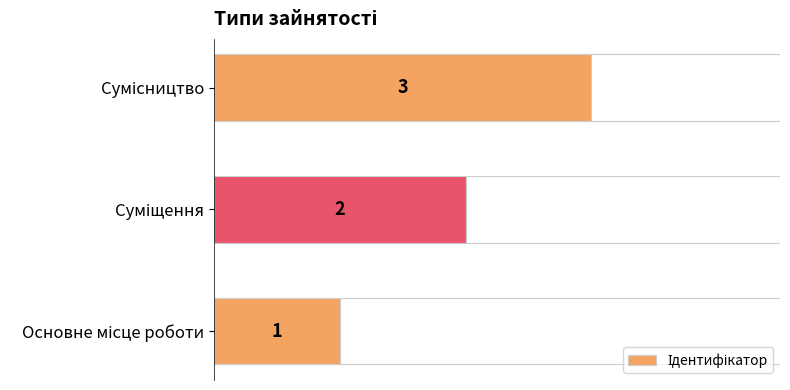

Are the bars horizontal?

Yes